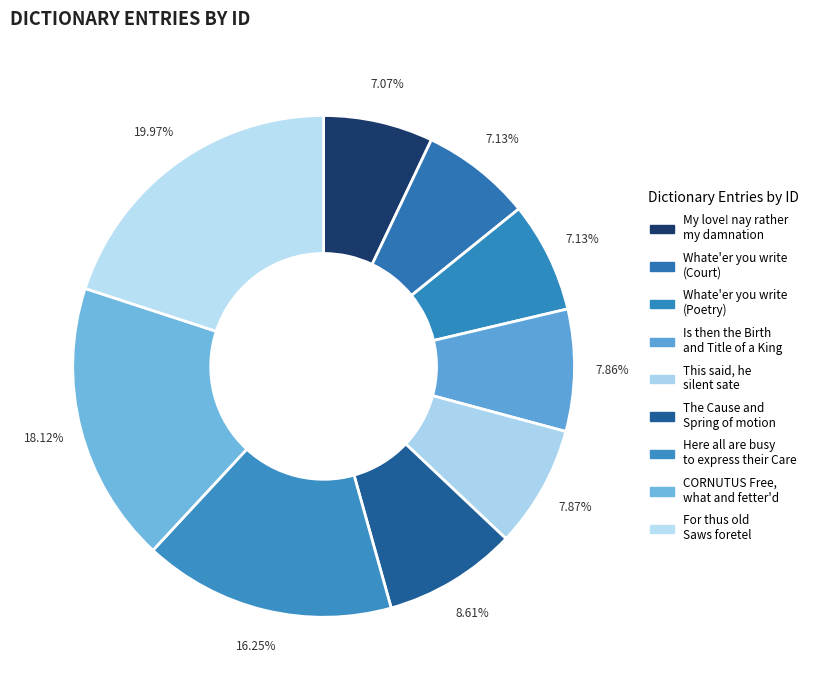

Count the number of slices in the pie.

9